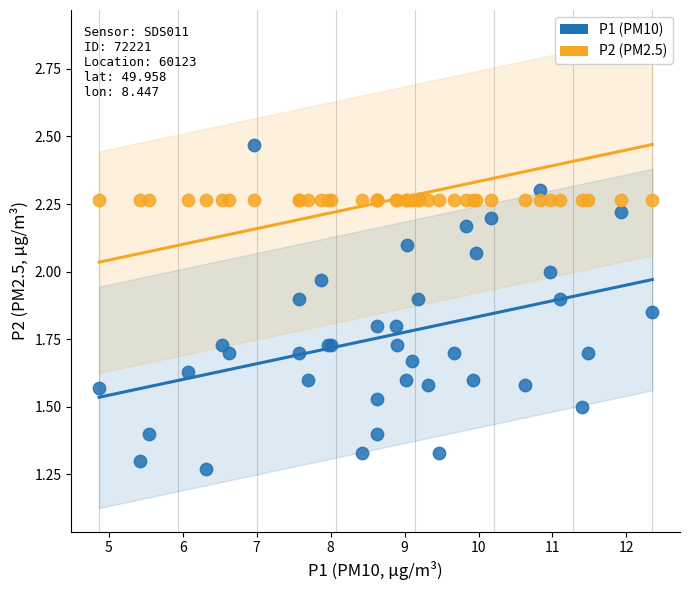

What are all the series names shown in the legend?

P1 (PM10), P2 (PM2.5)